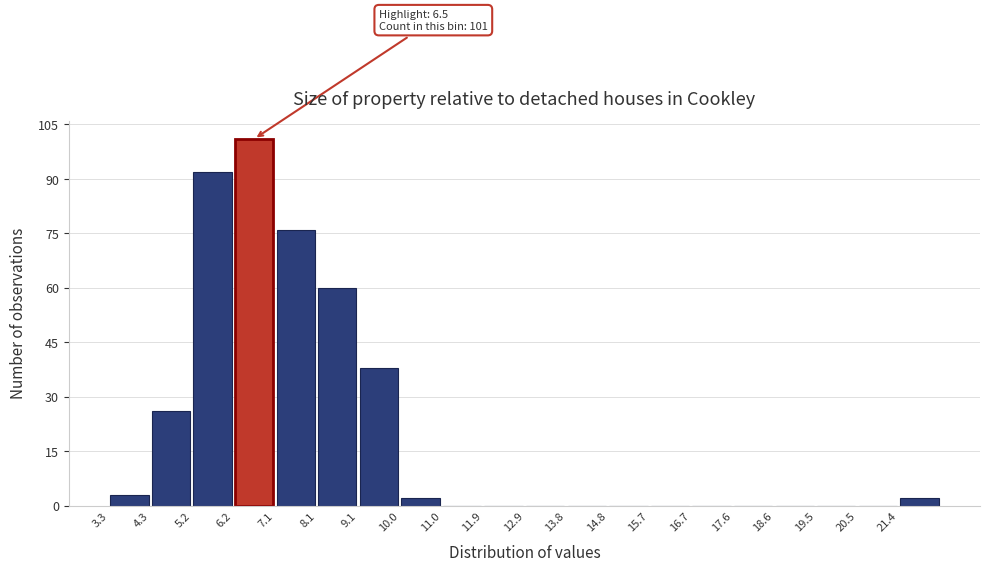

Which range on the x-axis has the tallest bar?

6.2 to 7.1